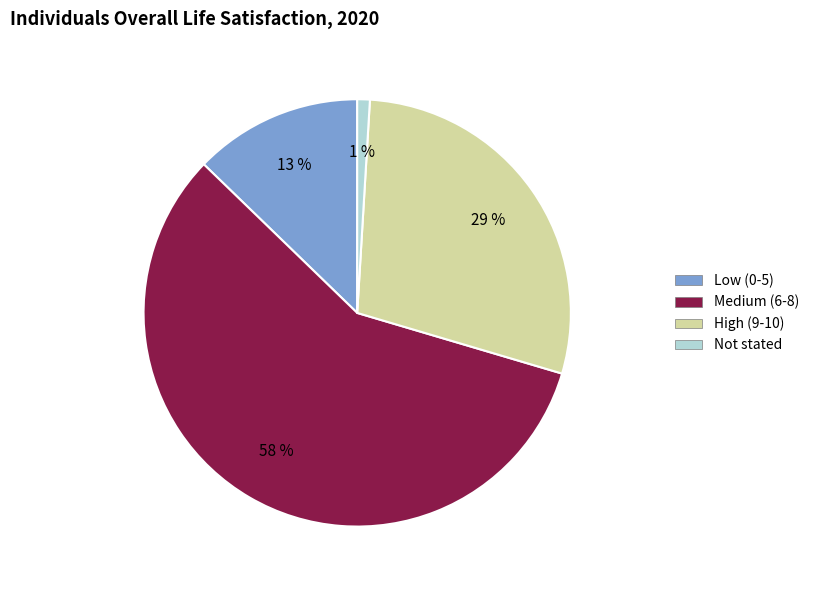

Approximately how many times larger is the value at High (9-10) compared to Medium (6-8)?

0.5